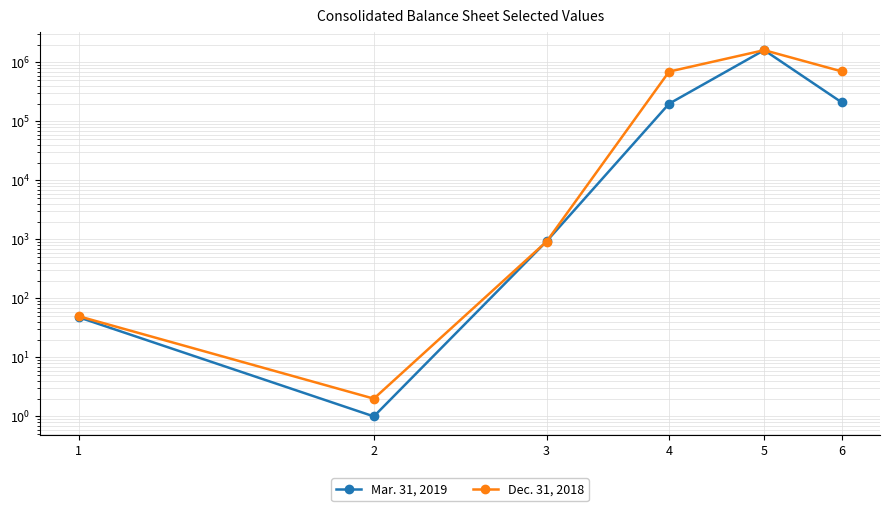

What is the sum of the Dec. 31, 2018 values at 4 and 5?

2316000